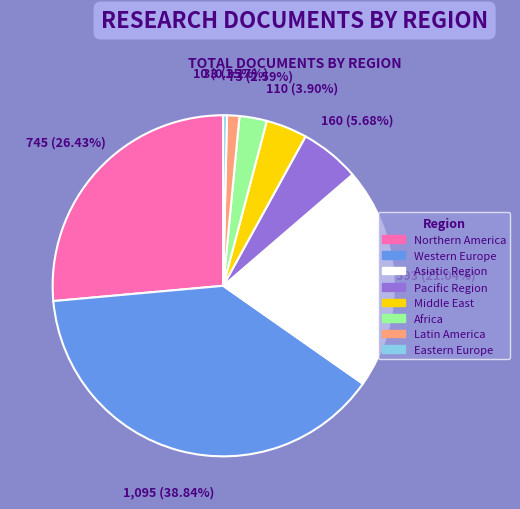

Which category has the biggest portion of the pie?

Western Europe